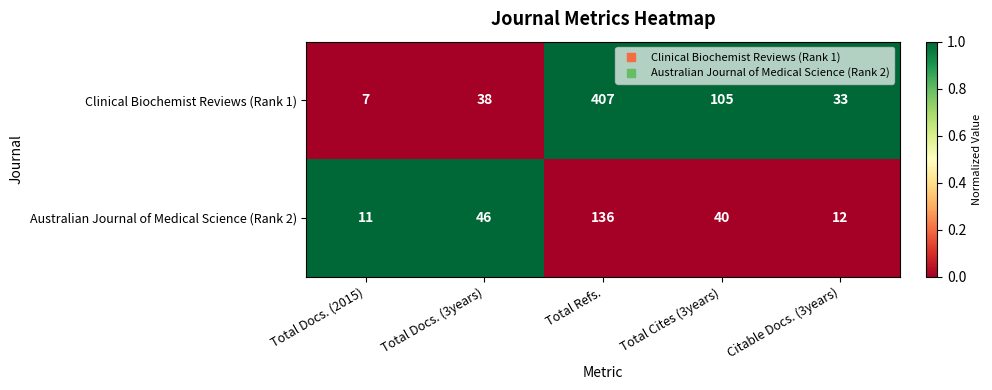

What is the difference between the Australian Journal of Medical Science (Rank 2) values at Citable Docs. (3years) and Total Refs.?

124